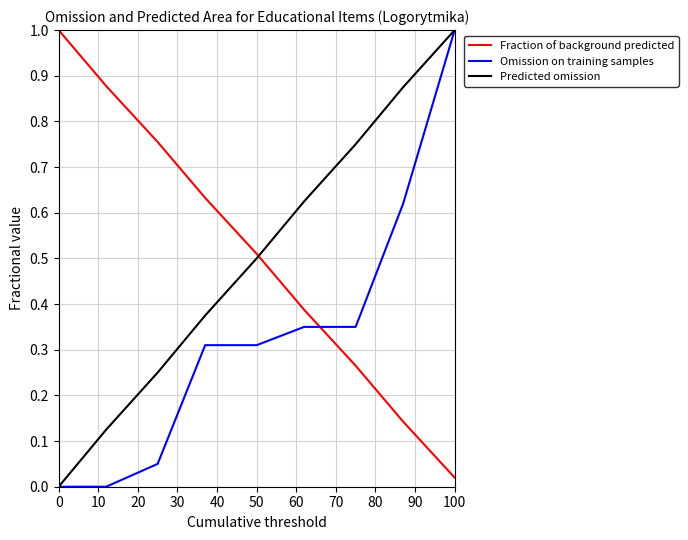

What is the sum of all Omission on training samples values?

3.0